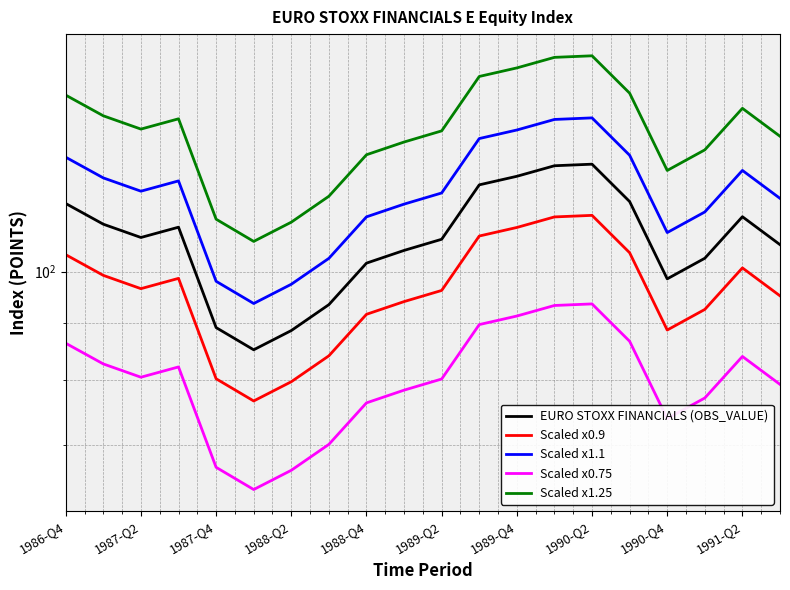

What is the difference between the highest and lowest values at 1990-Q4?

49.3